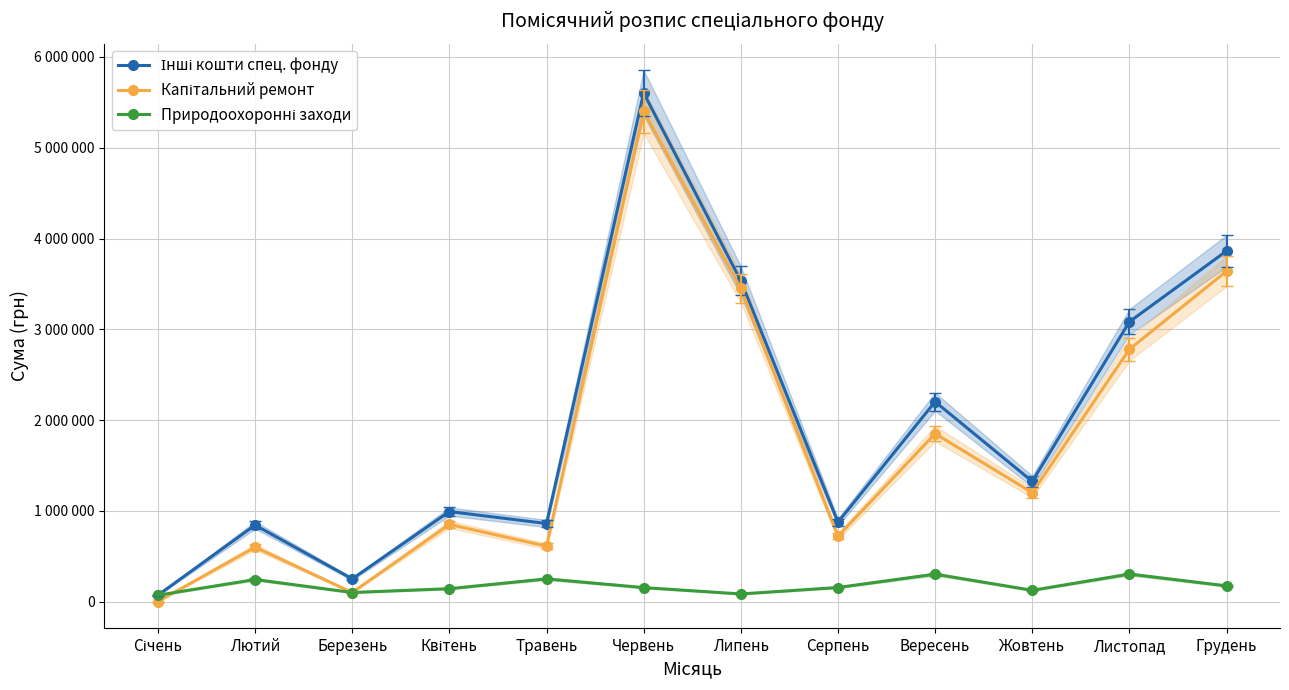

Where is the first local minimum for Природоохоронні заходи?

Березень